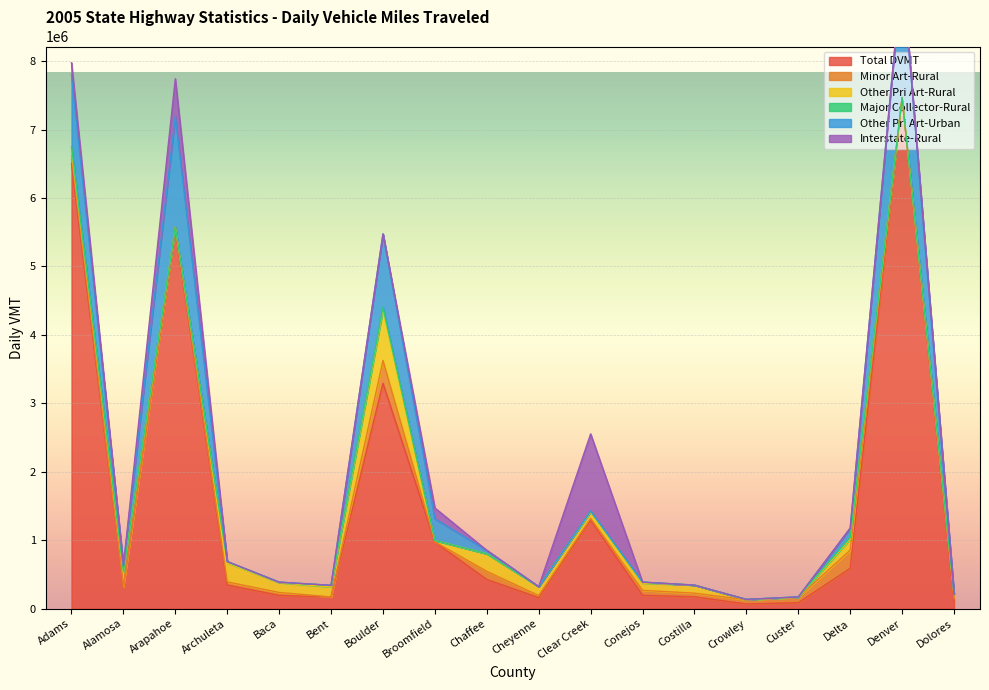

Which series changed the most between Baca and Bent?

Minor Art-Rural